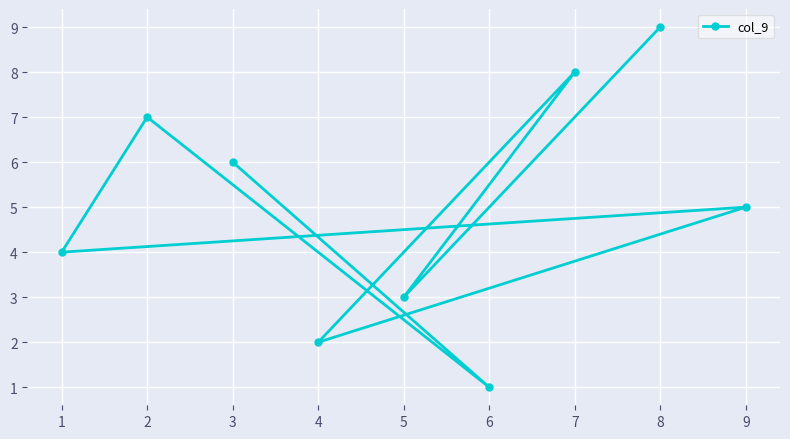

Reading right to left, extract all data points from this chart.

9=5	8=9	7=8	6=1	5=3	4=2	3=6	2=7	1=4